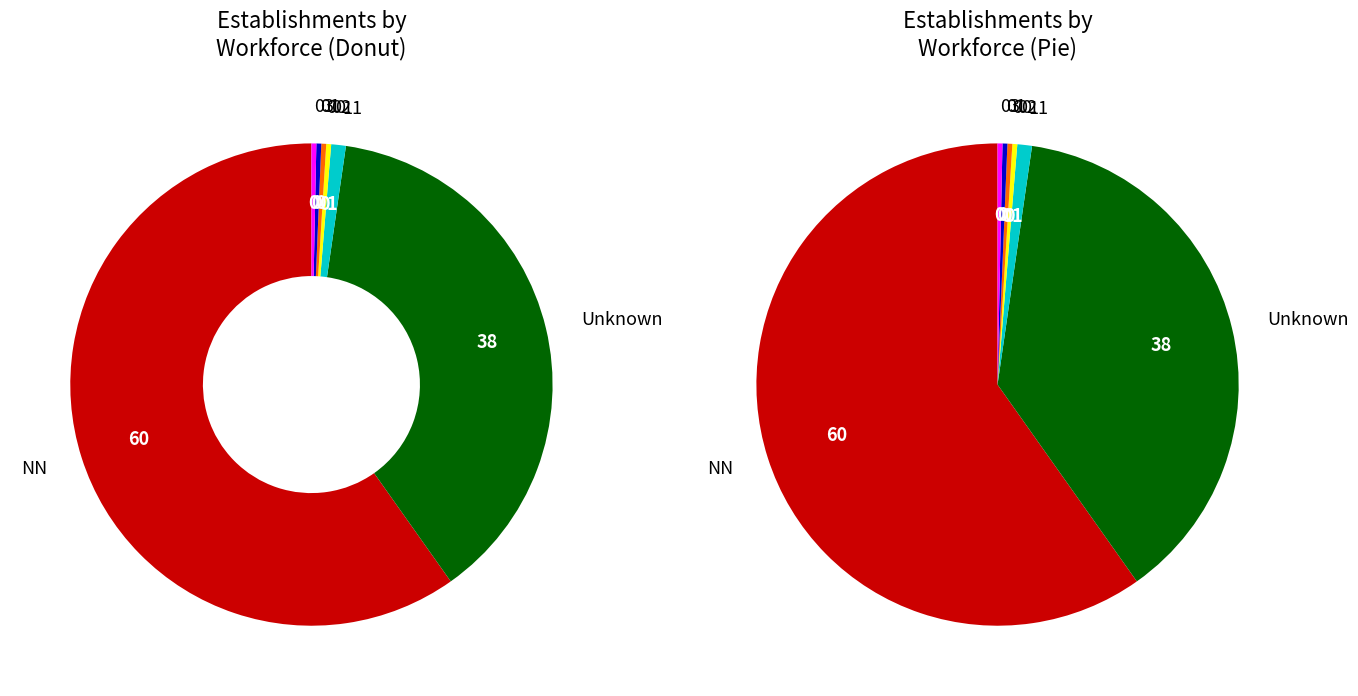

Count the number of slices in the pie.

7